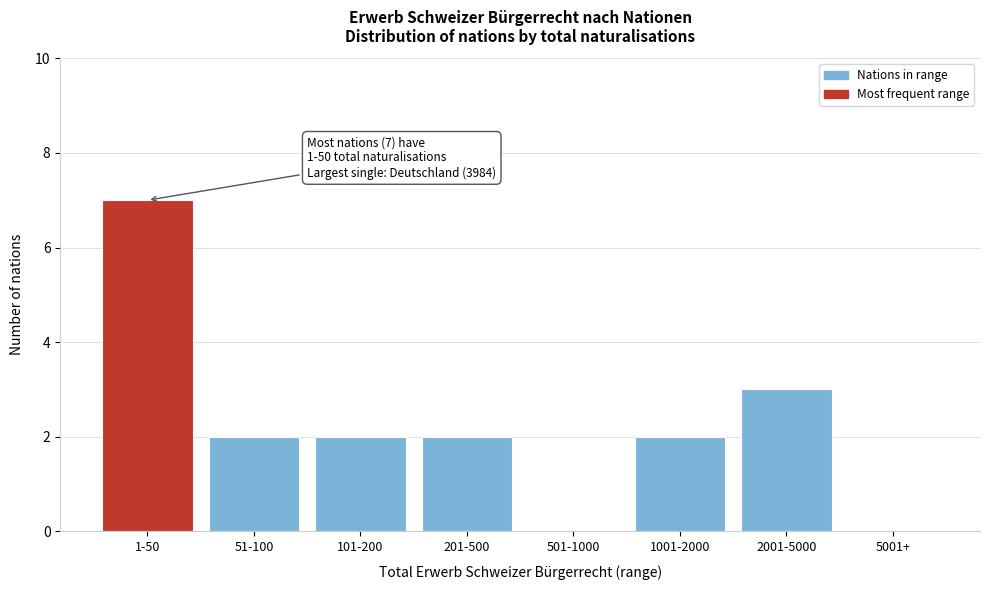

Reading left to right, list all the values displayed in this chart.

1-50=7	51-100=2	101-200=2	201-500=2	501-1000=0	1001-2000=2	2001-5000=3	5001+=0